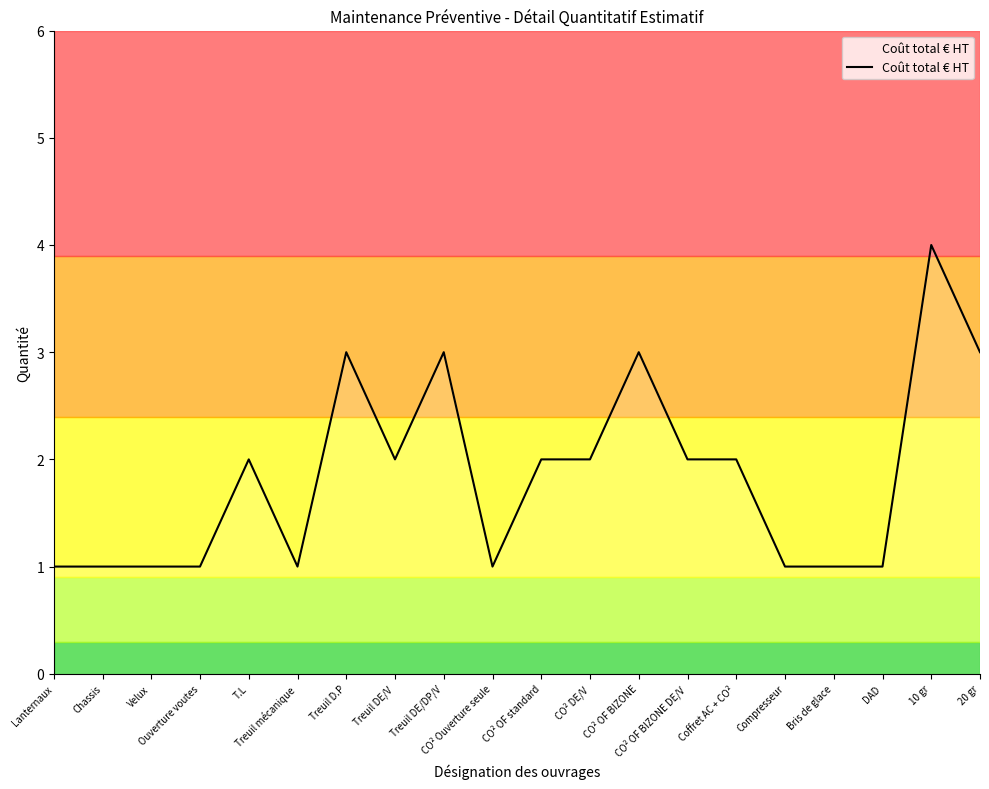

What is the greatest value displayed?

4